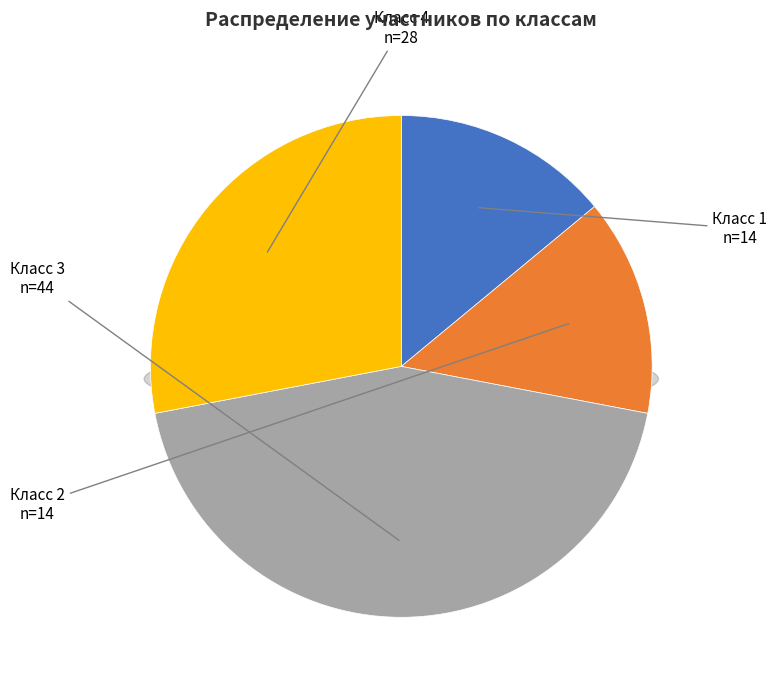

To the nearest percent, what is the combined percentage of Класс 3 and Класс 4?

72%